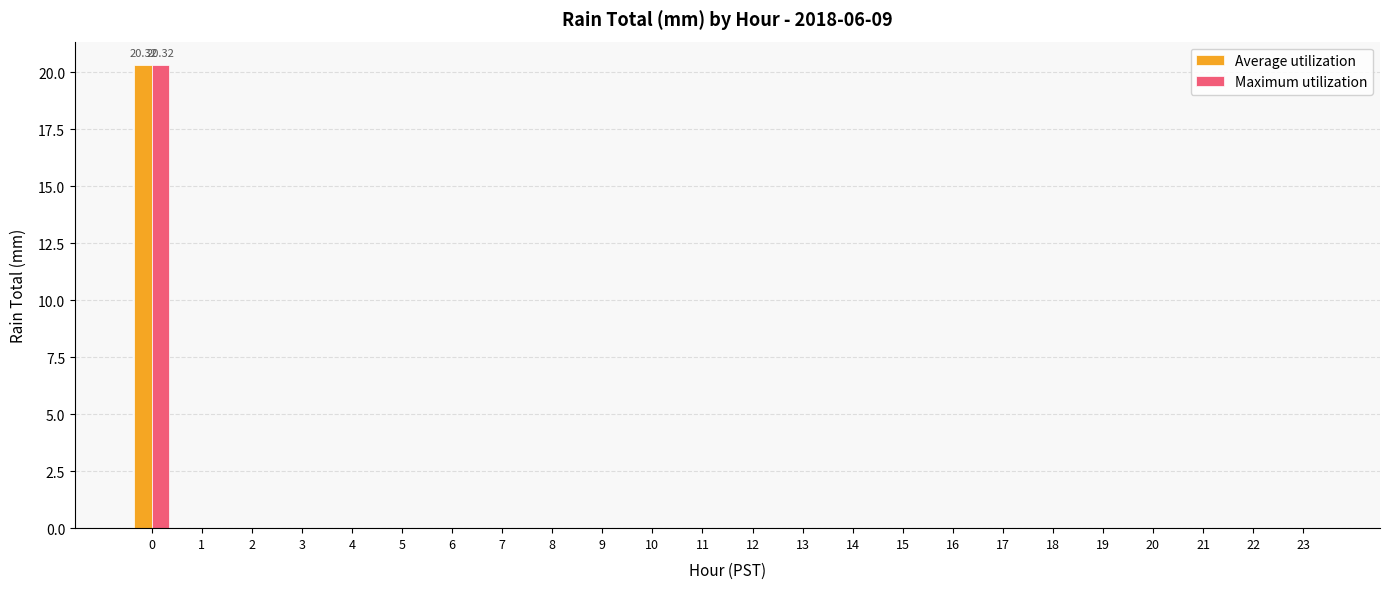

What is the sum of all Maximum utilization values?

20.3